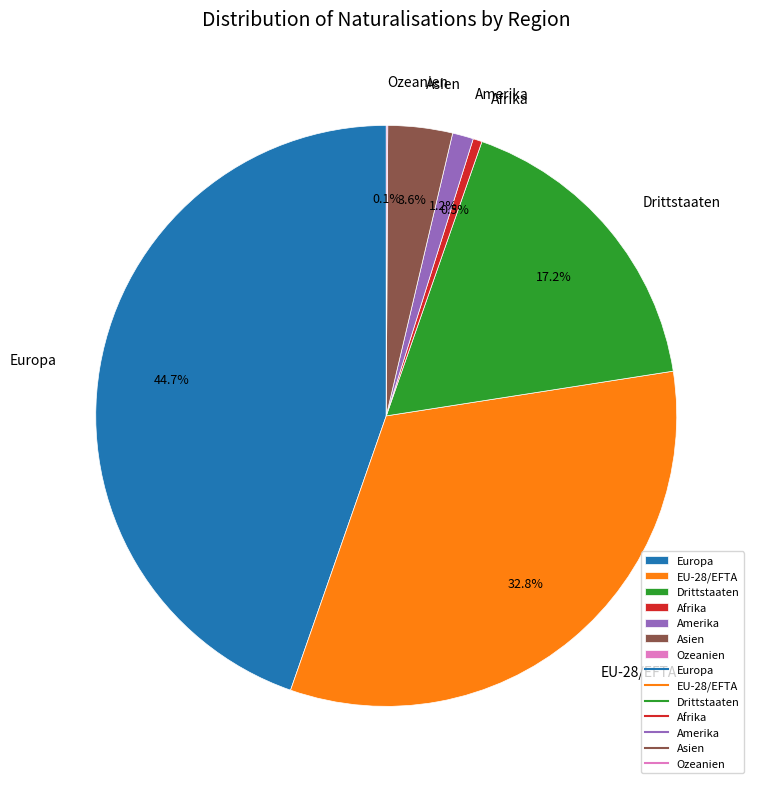

Approximately how many times larger is the value at Amerika compared to Asien?

0.3